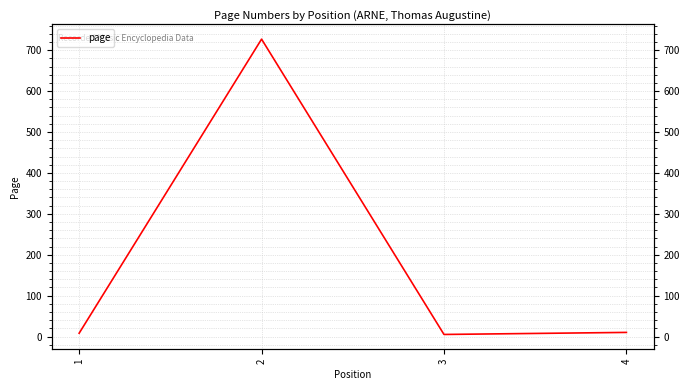

What is the minimum value shown in the chart?

5